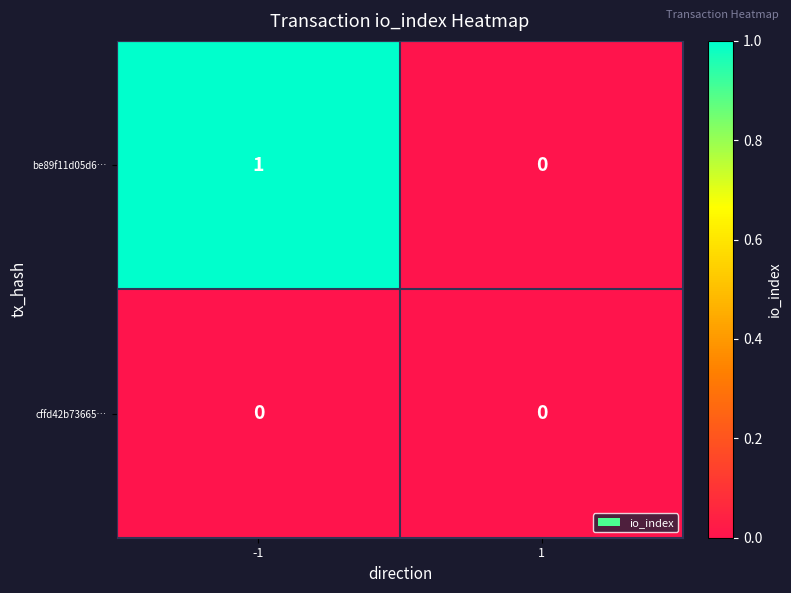

At which category is the sum across all series the highest?

-1